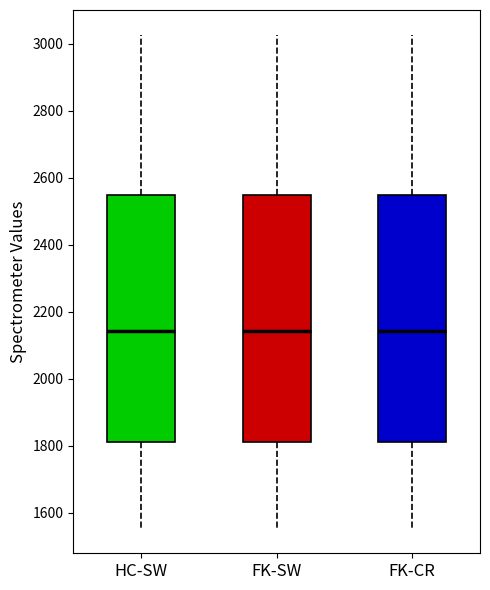

Reading left to right, read every box against the y-axis: the position of its median line, the range the box covers, and the ends of its whiskers. The values are not printed on the chart, so give them approximately, as read against the axis.

HC-SW: median 2140, box 1820 to 2540, whiskers 1560 to 3020
FK-SW: median 2140, box 1820 to 2540, whiskers 1560 to 3020
FK-CR: median 2140, box 1820 to 2540, whiskers 1560 to 3020